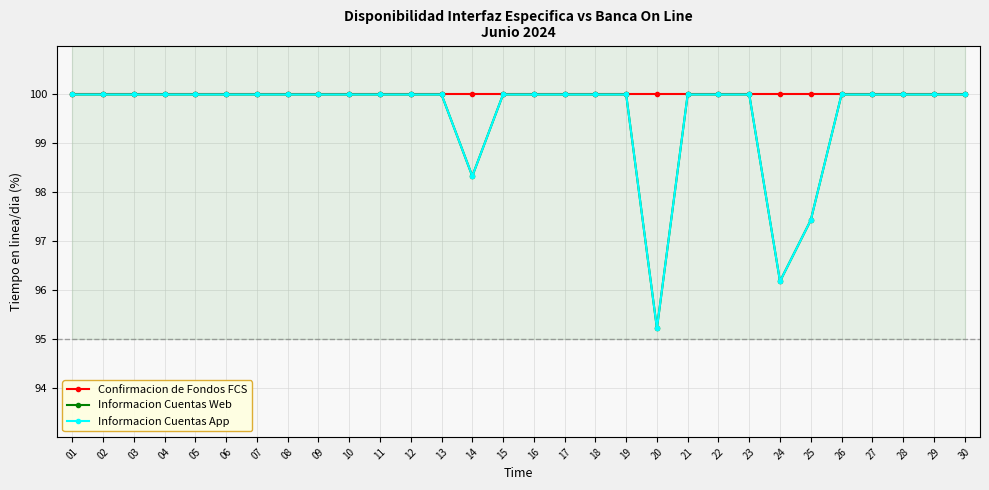

Is the value of Informacion Cuentas Web at 13 greater than the value of Informacion Cuentas App at 19?

No